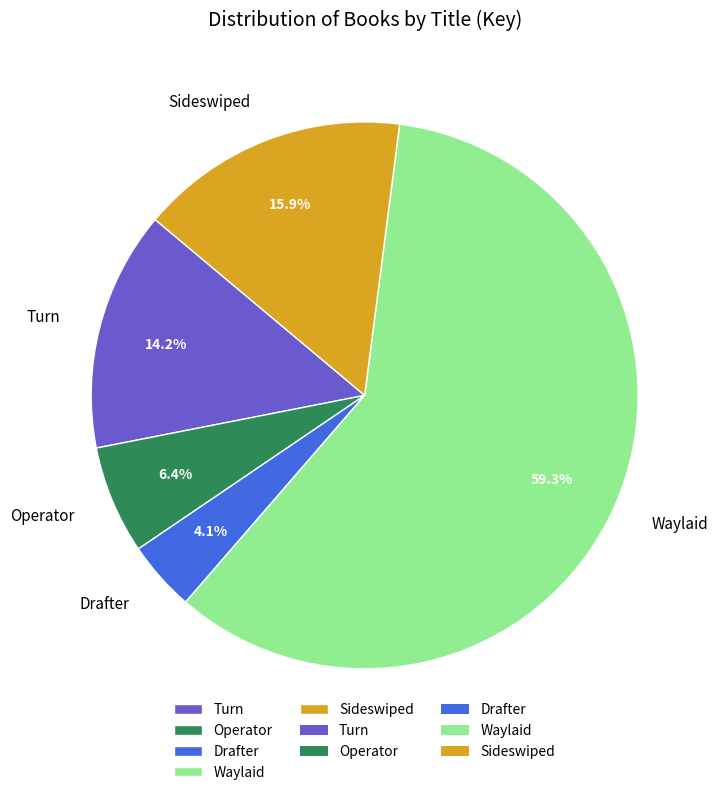

What is the ratio of the value at Sideswiped to the value at Operator?

2.5